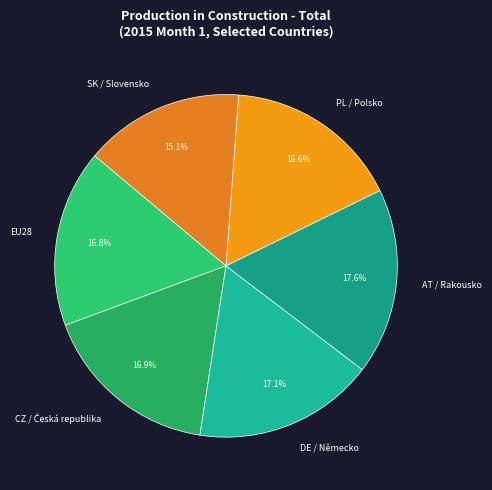

To the nearest percent, what percentage of the pie is AT / Rakousko?

18%